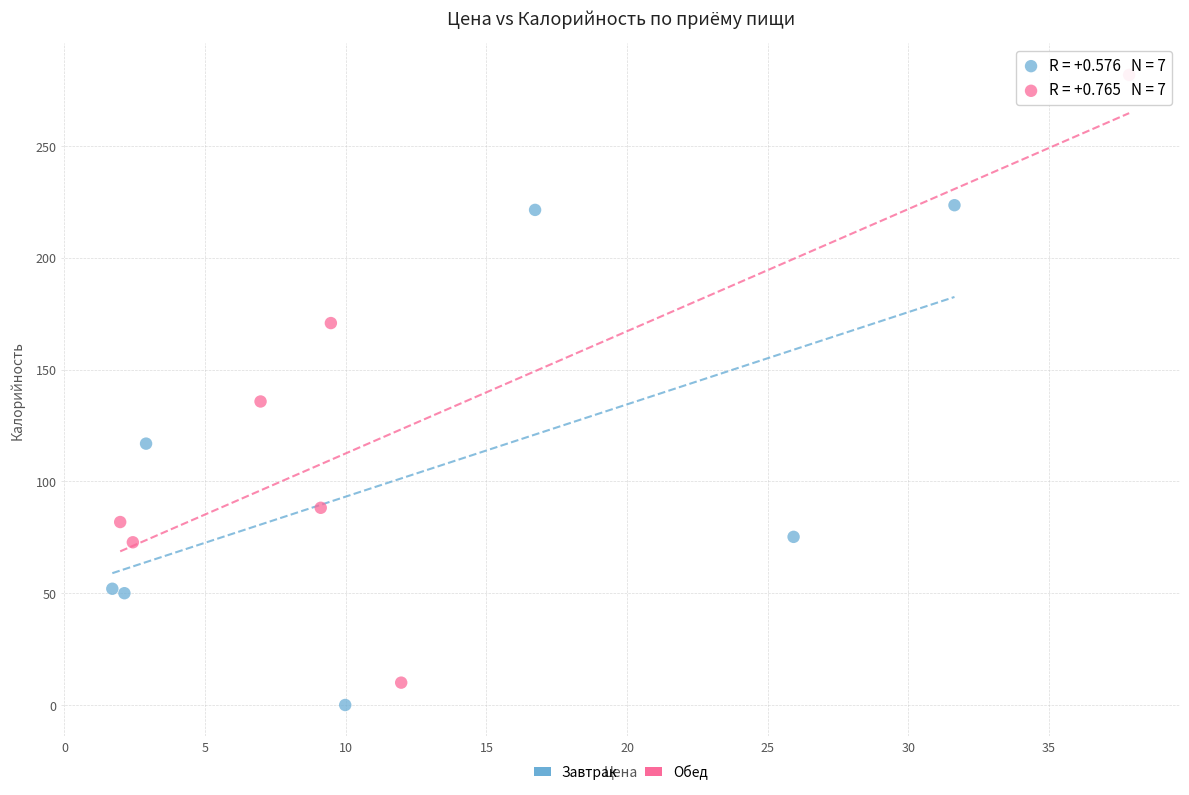

Which series has the widest spread of Y values?

Обед